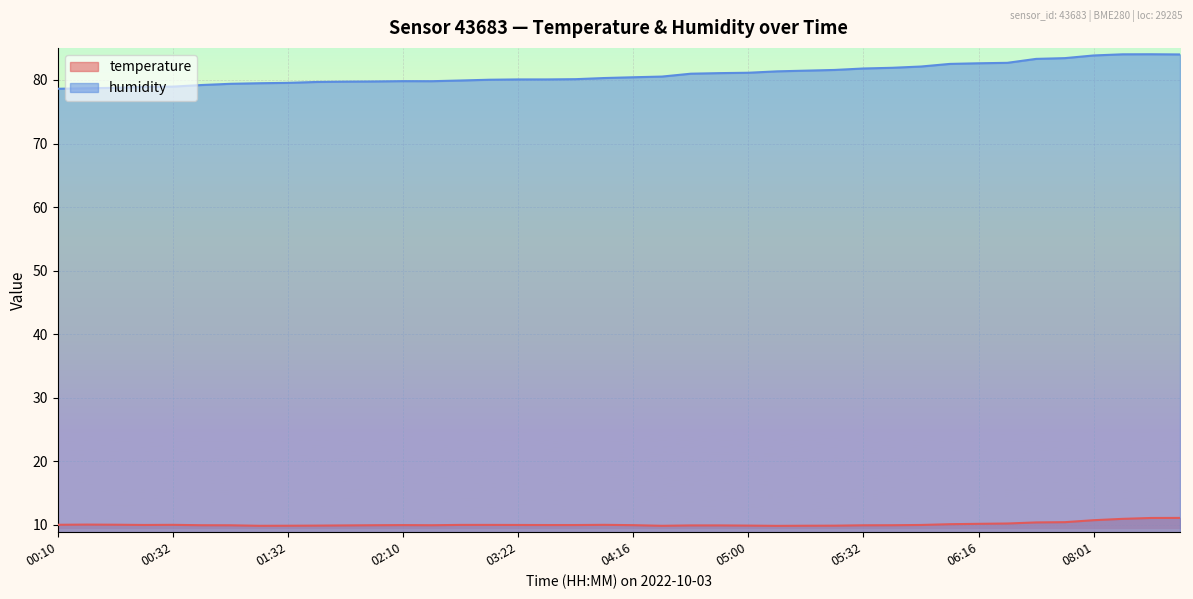

True or false: humidity and temperature cross at least once.

False